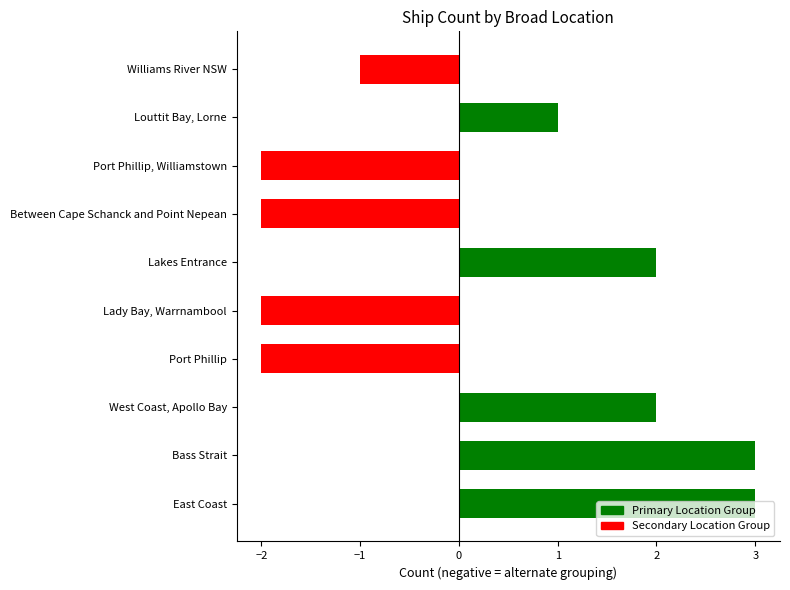

What is the sum of the values at Louttit Bay, Lorne and Lakes Entrance?

3